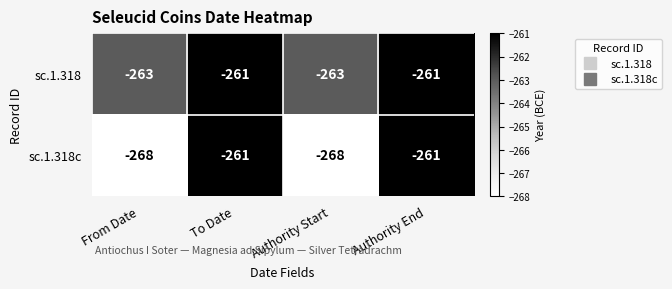

True or false: sc.1.318 has a value of -364 at To Date.

False